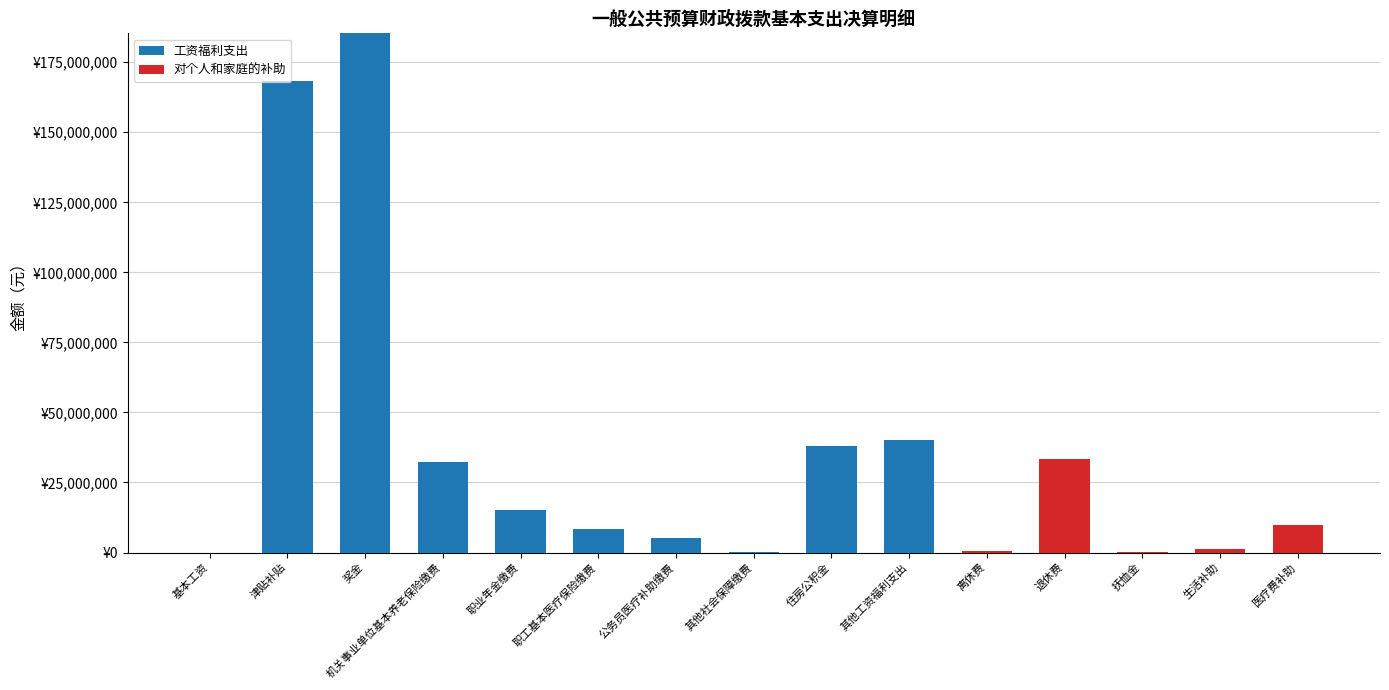

Where does the 工资福利支出 series first go above 5034746?

津贴补贴